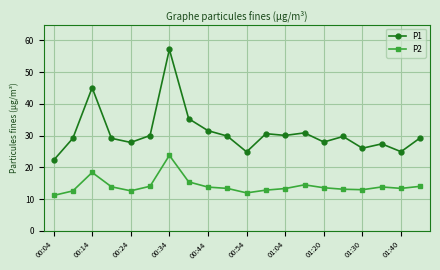

Is this an area chart (filled region under the line)?

No